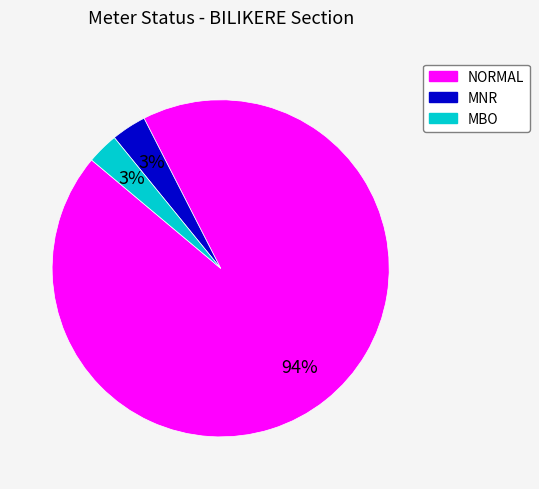

Is there a majority slice in this chart?

Yes